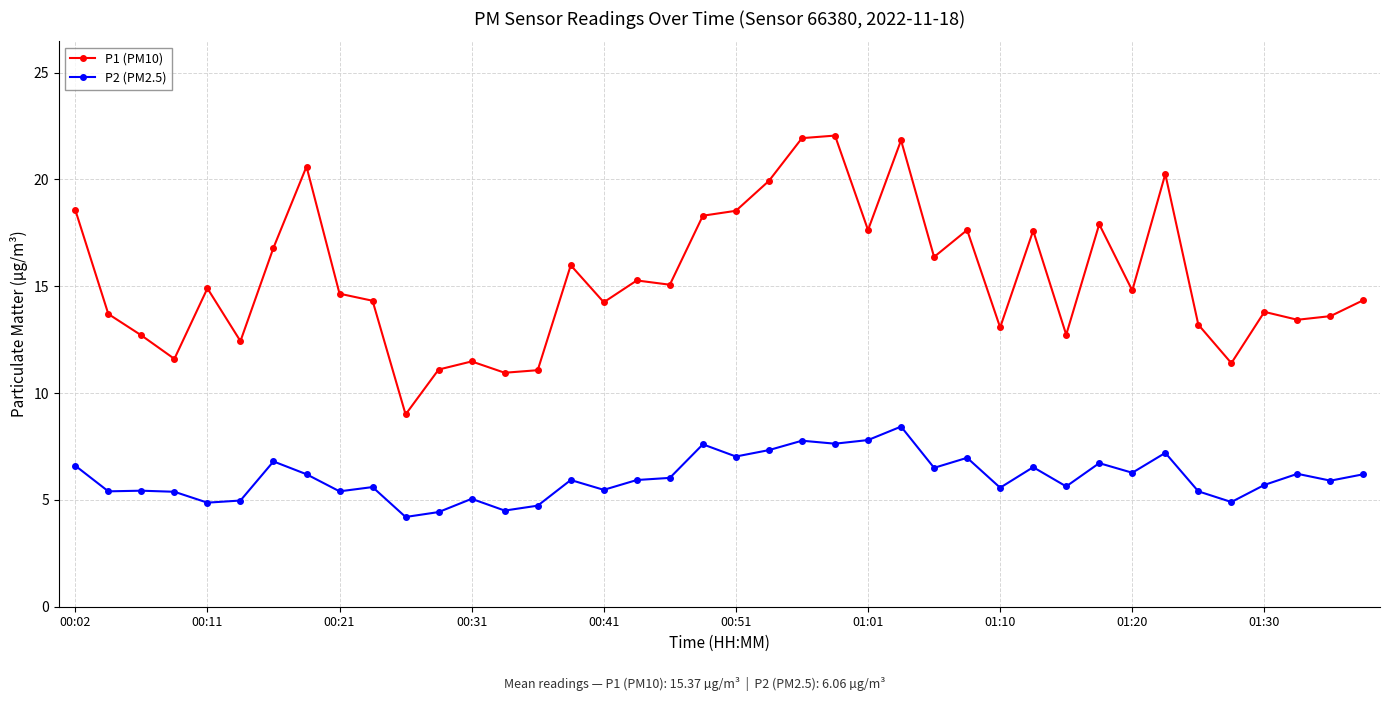

What is the highest value of the P2 (PM2.5) series?

8.4